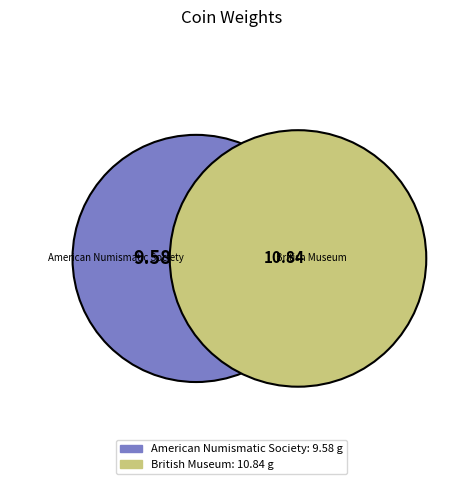

What percentage do American Numismatic Society and British Museum together represent?

100.0%